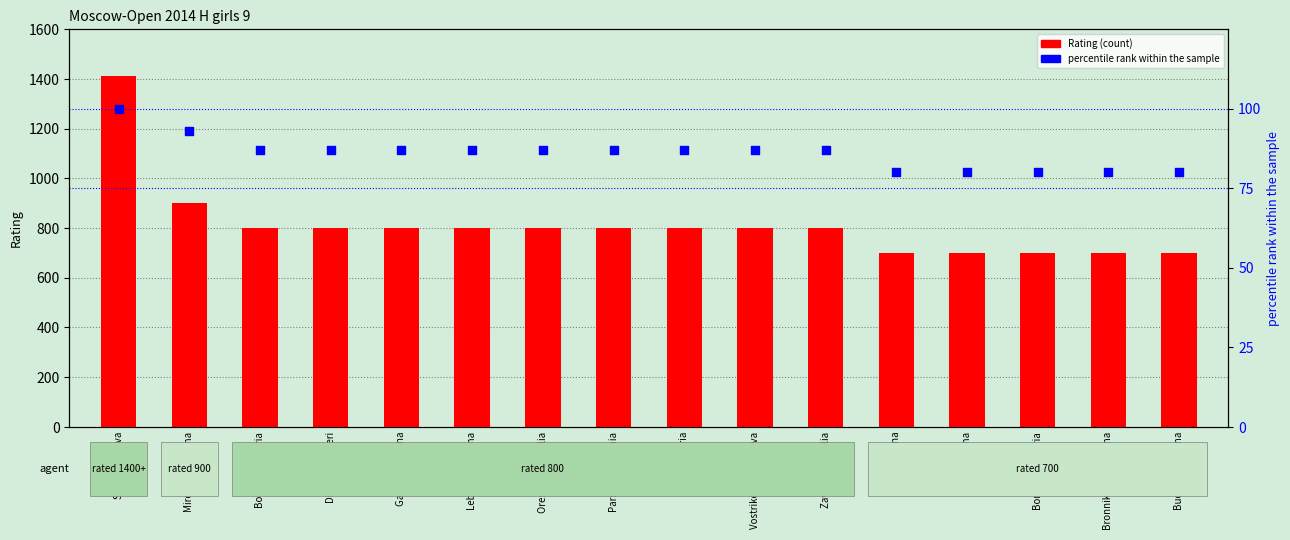

What are all the series names shown in the legend?

Rating, percentile rank within the sample